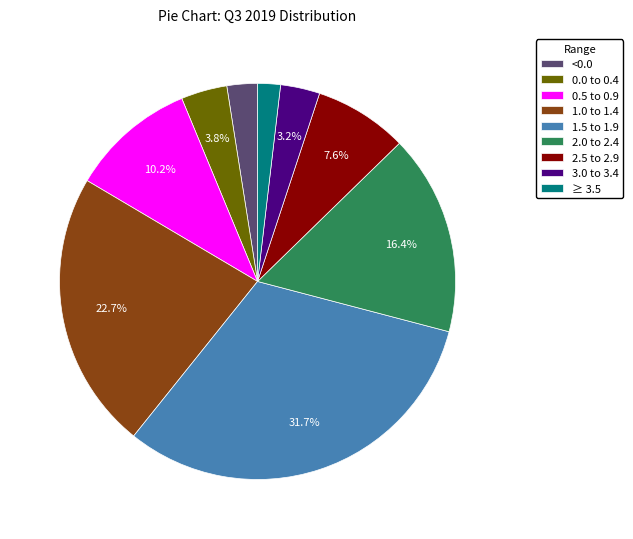

Between 0.0 to 0.4 and 1.0 to 1.4, which is larger?

1.0 to 1.4